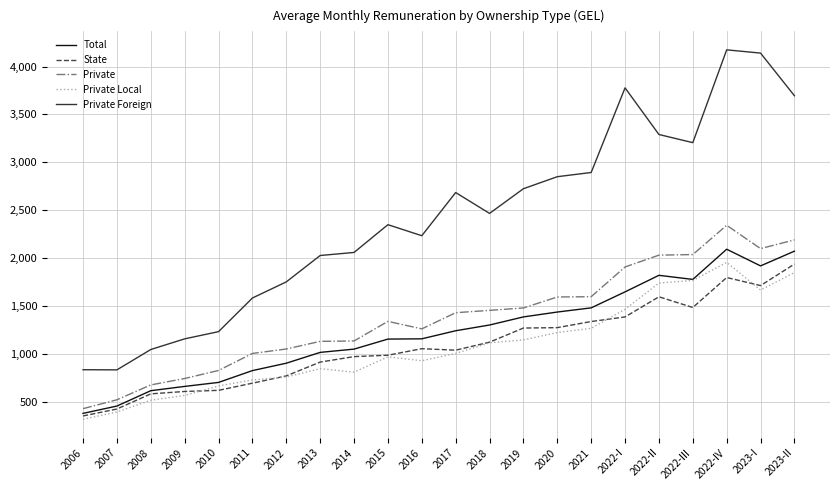

What is the maximum value for State?

1936.6